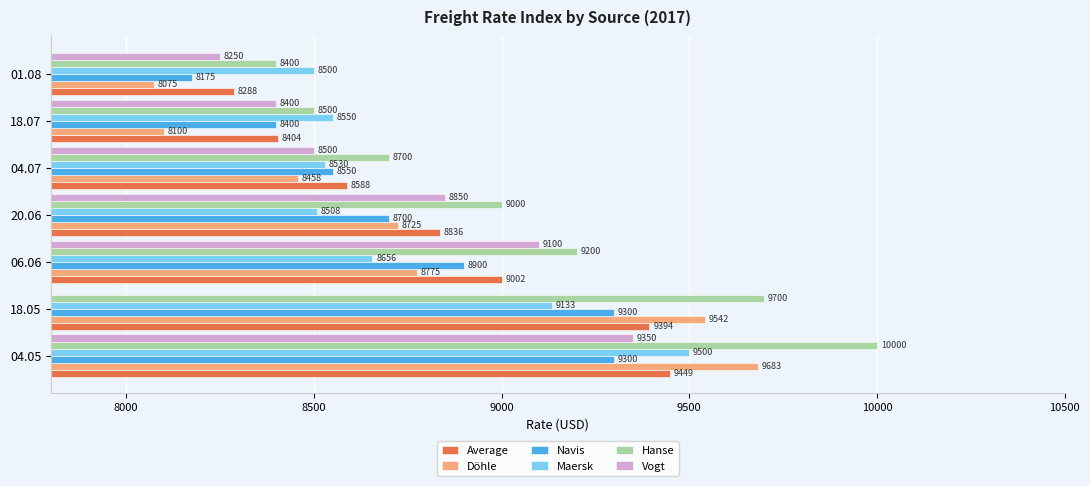

Which category has the highest value in the Döhle series?

04.05